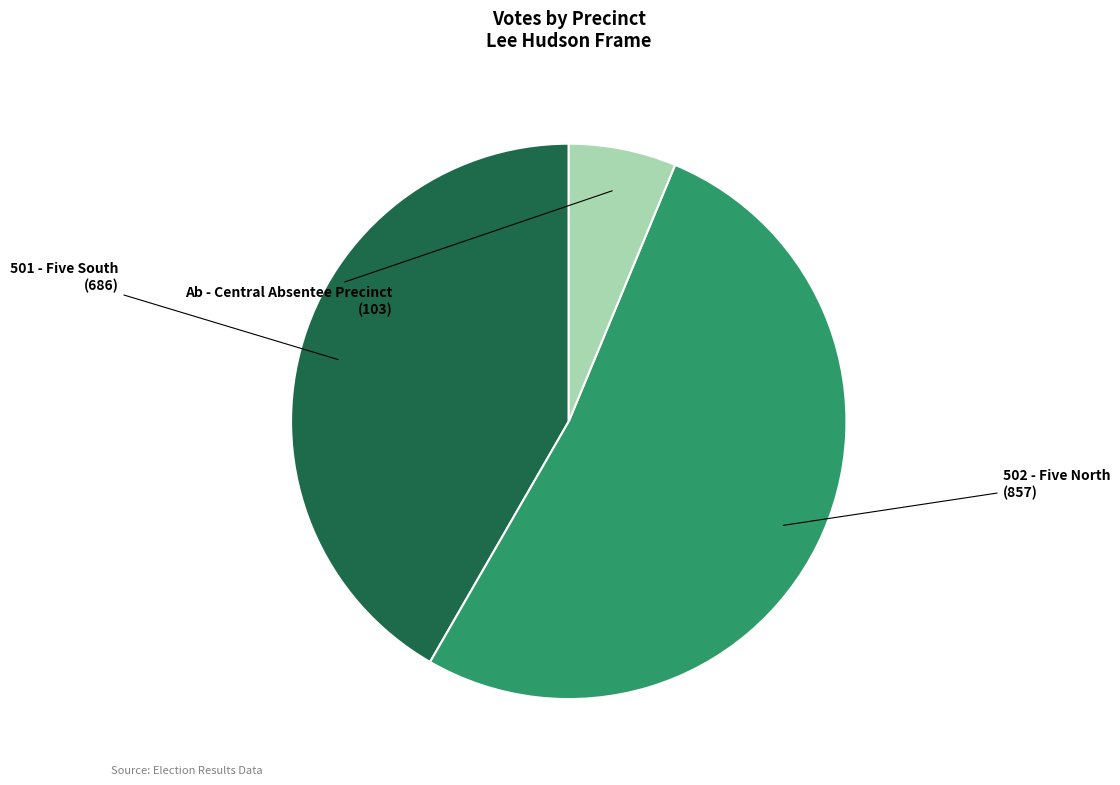

The 502 - Five North slice represents 52% of the pie. True or false?

True